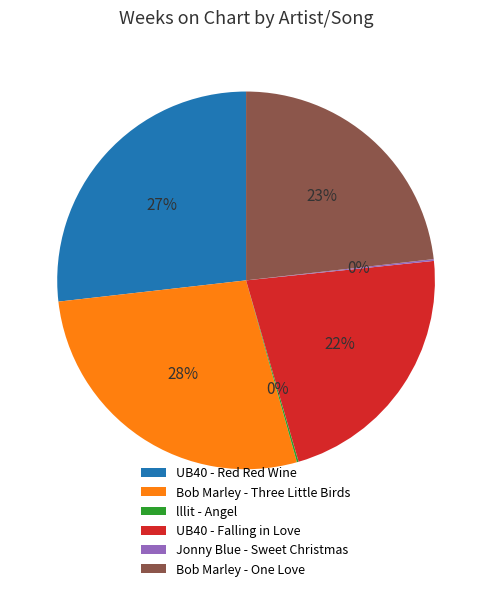

Which has a higher value, Bob Marley - Three Little Birds or UB40 - Red Red Wine?

Bob Marley - Three Little Birds